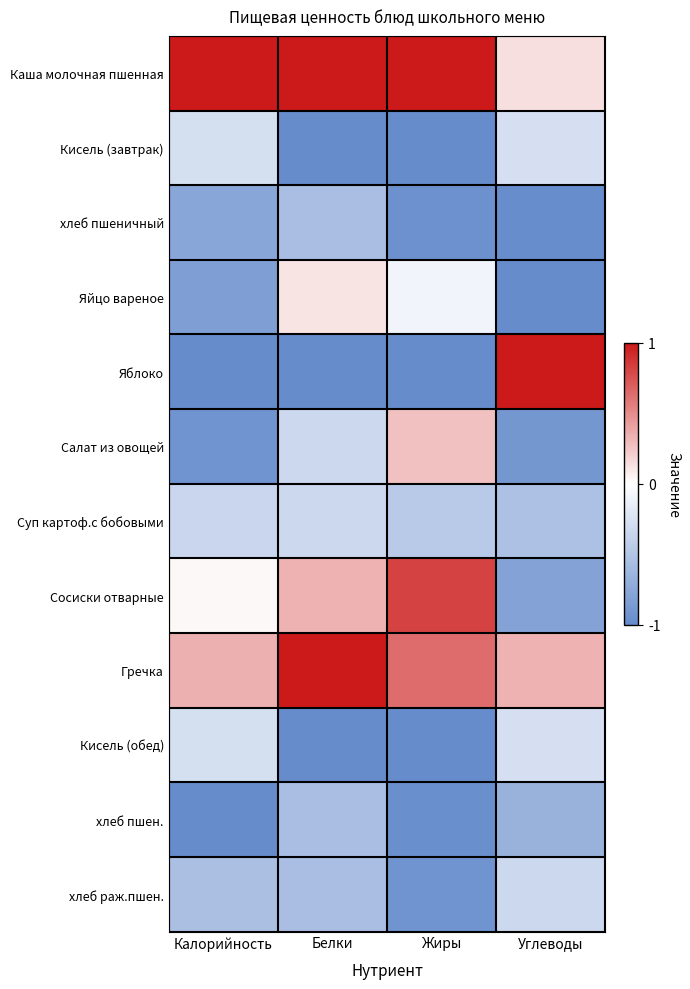

At which category is the sum across all series the highest?

Белки